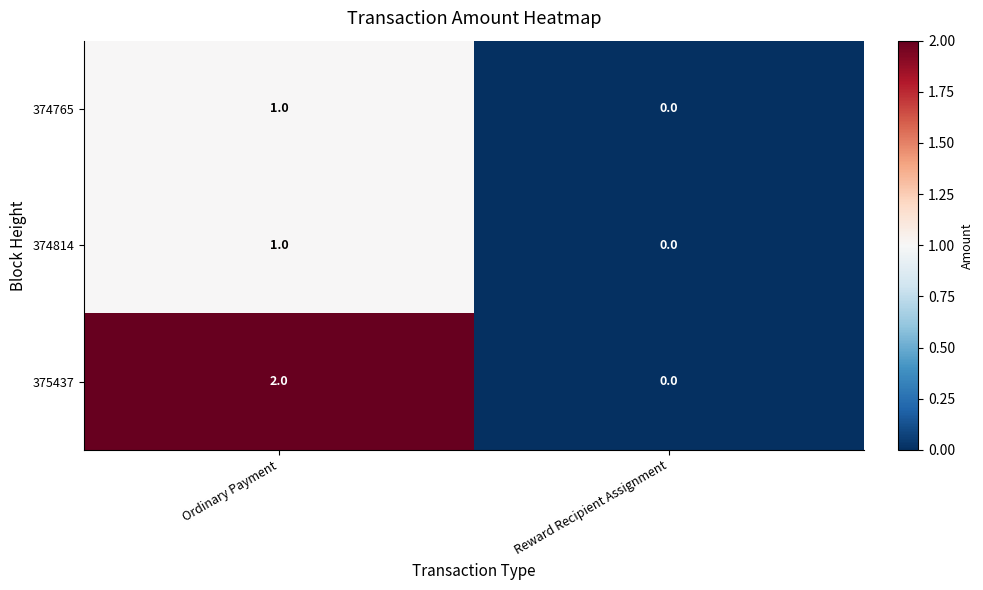

How many categories are shown in the chart?

2